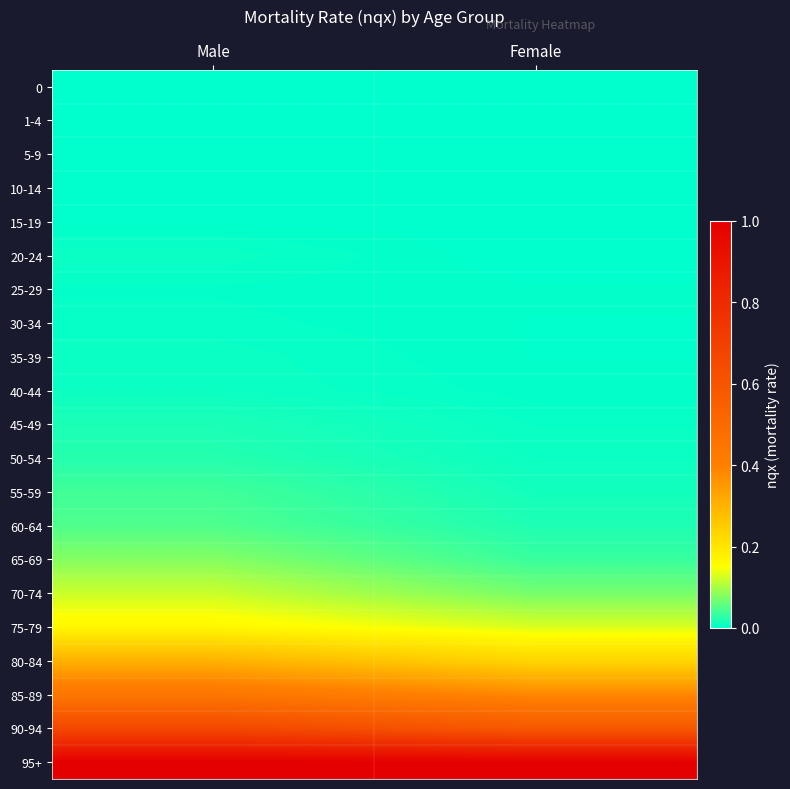

How many data points does each series have?

2